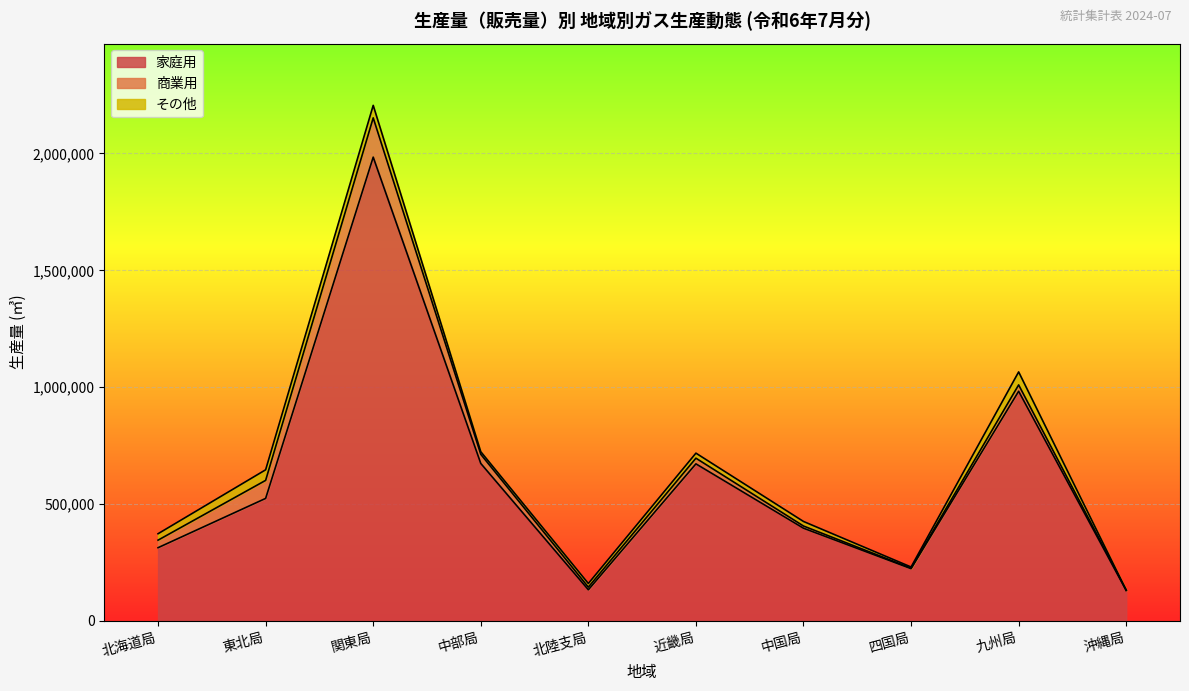

What is the highest value of the 商業用 series?

168096